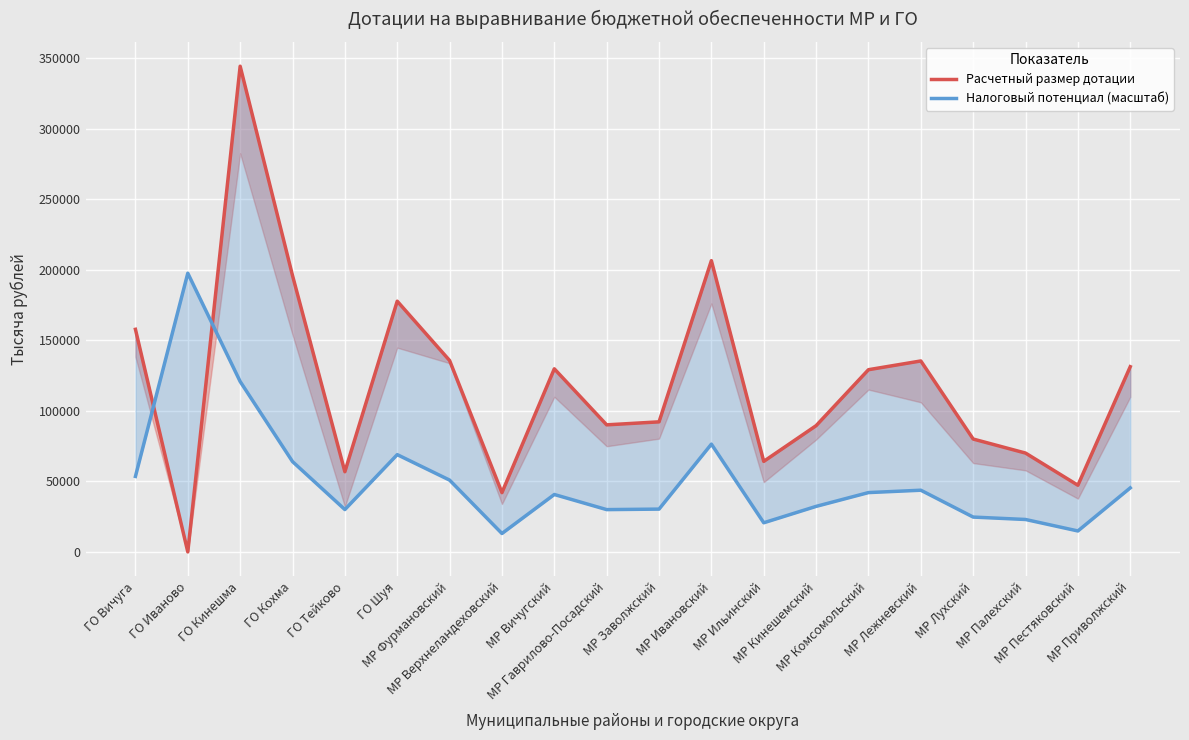

What is the label of the 2nd point from the right?

МР Пестяковский